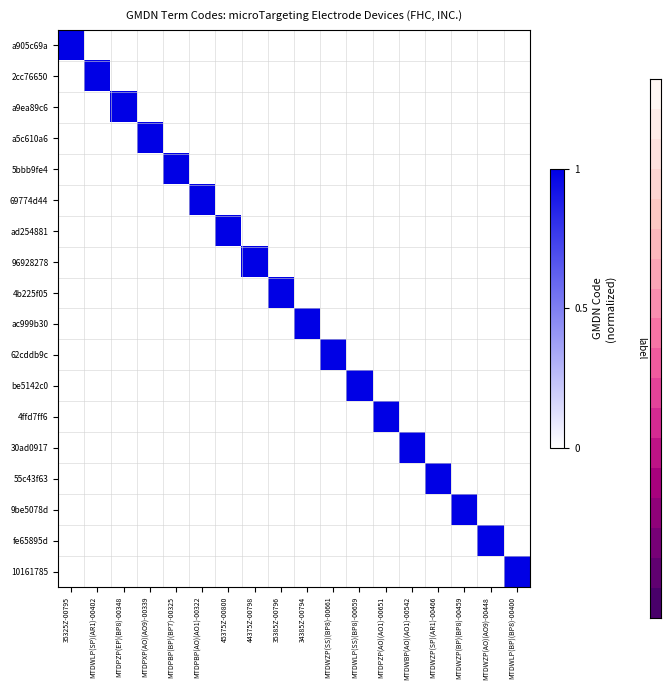

What is the greatest value displayed?

1